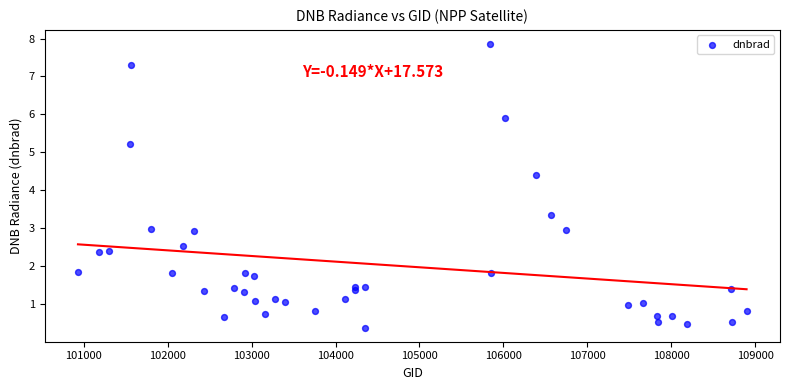

What Y value in the scatter plot is closest to 4?

4.4